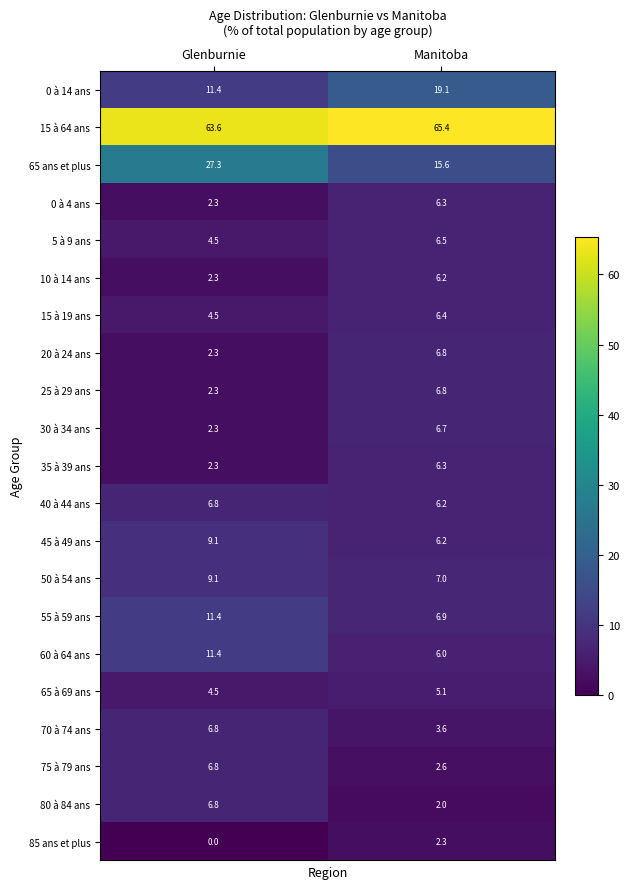

Is it true that 5 à 9 ans equals 4.5 at Glenburnie?

True